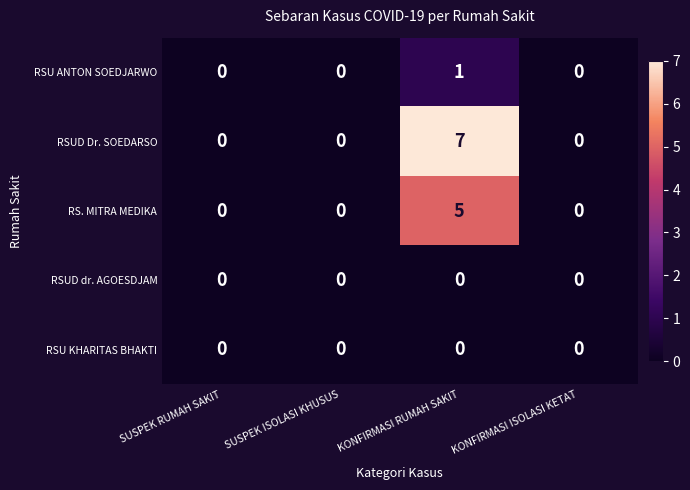

Count the RSUD Dr. SOEDARSO values in the range 0 to 7.

4